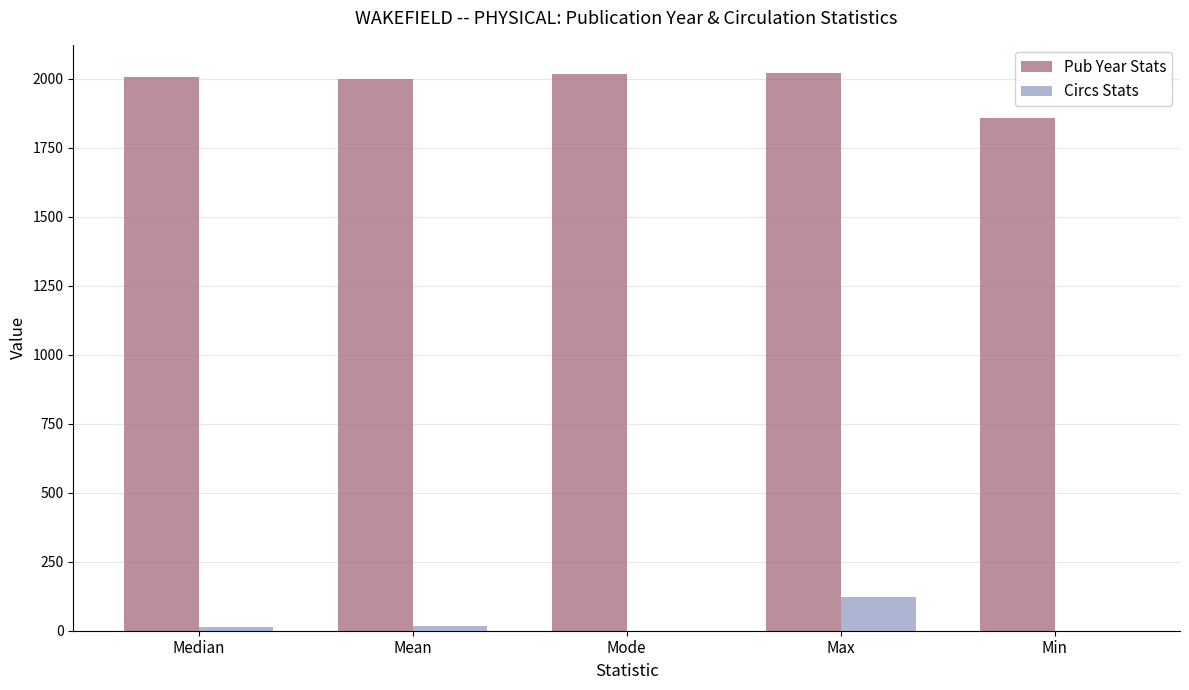

What is the greatest value displayed?

2021